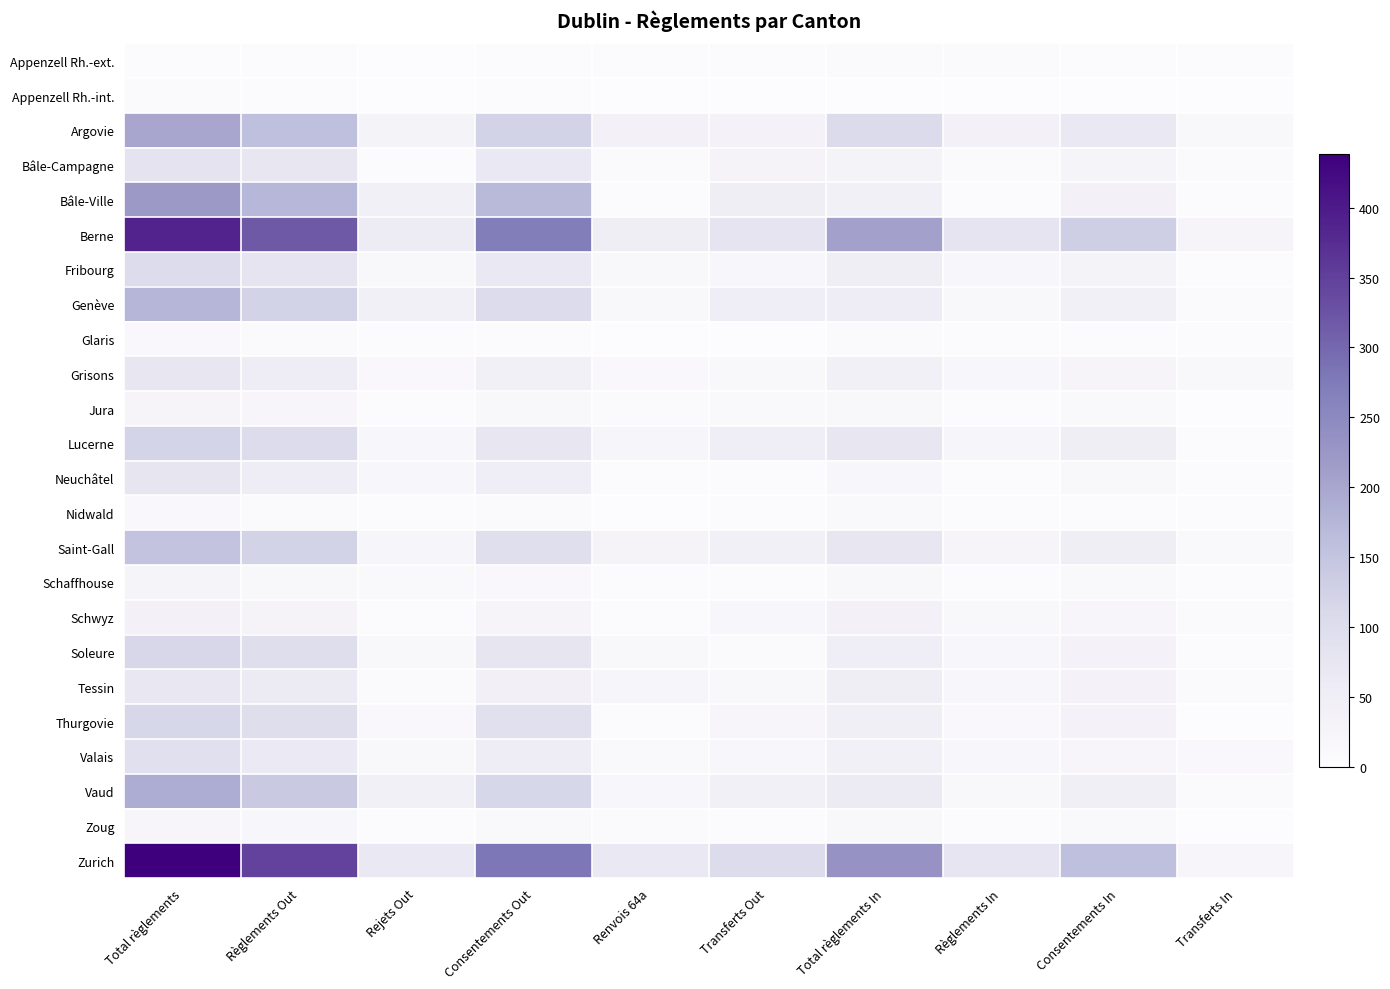

Reading right to left, what are all the values shown in this chart?

Appenzell Rh.-ext.: Transferts In=2	Consentements In=2	Règlements In=6	Total règlements In=8	Transferts Out=2	Renvois 64a=2	Consentements Out=2	Rejets Out=0	Règlements Out=3	Total règlements=4
Appenzell Rh.-int.: Transferts In=0	Consentements In=0	Règlements In=1	Total règlements In=1	Transferts Out=0	Renvois 64a=0	Consentements Out=4	Rejets Out=0	Règlements Out=4	Total règlements=6
Argovie: Transferts In=16	Consentements In=67	Règlements In=38	Total règlements In=105	Transferts Out=34	Renvois 64a=38	Consentements Out=122	Rejets Out=32	Règlements Out=159	Total règlements=199
Bâle-Campagne: Transferts In=7	Consentements In=26	Règlements In=6	Total règlements In=32	Transferts Out=29	Renvois 64a=7	Consentements Out=68	Rejets Out=5	Règlements Out=75	Total règlements=82
Bâle-Ville: Transferts In=2	Consentements In=39	Règlements In=5	Total règlements In=44	Transferts Out=50	Renvois 64a=3	Consentements Out=169	Rejets Out=43	Règlements Out=172	Total règlements=219
Berne: Transferts In=24	Consentements In=131	Règlements In=79	Total règlements In=210	Transferts Out=80	Renvois 64a=49	Consentements Out=271	Rejets Out=59	Règlements Out=318	Total règlements=387
Fribourg: Transferts In=4	Consentements In=32	Règlements In=18	Total règlements In=50	Transferts Out=18	Renvois 64a=14	Consentements Out=66	Rejets Out=16	Règlements Out=80	Total règlements=102
Genève: Transferts In=6	Consentements In=40	Règlements In=16	Total règlements In=56	Transferts Out=53	Renvois 64a=17	Consentements Out=102	Rejets Out=43	Règlements Out=123	Total règlements=175
Glaris: Transferts In=2	Consentements In=3	Règlements In=5	Total règlements In=8	Transferts Out=1	Renvois 64a=1	Consentements Out=5	Rejets Out=5	Règlements Out=6	Total règlements=12
Grisons: Transferts In=14	Consentements In=25	Règlements In=18	Total règlements In=44	Transferts Out=17	Renvois 64a=12	Consentements Out=40	Rejets Out=13	Règlements Out=56	Total règlements=72
Jura: Transferts In=0	Consentements In=11	Règlements In=4	Total règlements In=15	Transferts Out=11	Renvois 64a=6	Consentements Out=16	Rejets Out=3	Règlements Out=22	Total règlements=25
Lucerne: Transferts In=3	Consentements In=49	Règlements In=23	Total règlements In=73	Transferts Out=54	Renvois 64a=23	Consentements Out=74	Rejets Out=18	Règlements Out=101	Total règlements=121
Neuchâtel: Transferts In=3	Consentements In=15	Règlements In=3	Total règlements In=19	Transferts Out=4	Renvois 64a=5	Consentements Out=54	Rejets Out=18	Règlements Out=58	Total règlements=77
Nidwald: Transferts In=2	Consentements In=5	Règlements In=5	Total règlements In=10	Transferts Out=3	Renvois 64a=0	Consentements Out=6	Rejets Out=4	Règlements Out=7	Total règlements=12
Saint-Gall: Transferts In=11	Consentements In=49	Règlements In=24	Total règlements In=73	Transferts Out=40	Renvois 64a=29	Consentements Out=95	Rejets Out=23	Règlements Out=123	Total règlements=152
Schaffhouse: Transferts In=2	Consentements In=11	Règlements In=5	Total règlements In=16	Transferts Out=4	Renvois 64a=3	Consentements Out=12	Rejets Out=11	Règlements Out=15	Total règlements=27
Schwyz: Transferts In=7	Consentements In=22	Règlements In=15	Total règlements In=37	Transferts Out=20	Renvois 64a=4	Consentements Out=25	Rejets Out=5	Règlements Out=28	Total règlements=39
Soleure: Transferts In=3	Consentements In=34	Règlements In=18	Total règlements In=52	Transferts Out=8	Renvois 64a=17	Consentements Out=77	Rejets Out=15	Règlements Out=97	Total règlements=113
Tessin: Transferts In=8	Consentements In=33	Règlements In=18	Total règlements In=51	Transferts Out=16	Renvois 64a=23	Consentements Out=42	Rejets Out=8	Règlements Out=60	Total règlements=70
Thurgovie: Transferts In=0	Consentements In=34	Règlements In=13	Total règlements In=47	Transferts Out=22	Renvois 64a=3	Consentements Out=92	Rejets Out=13	Règlements Out=98	Total règlements=116
Valais: Transferts In=13	Consentements In=22	Règlements In=18	Total règlements In=40	Transferts Out=19	Renvois 64a=9	Consentements Out=58	Rejets Out=15	Règlements Out=64	Total règlements=92
Vaud: Transferts In=8	Consentements In=46	Règlements In=15	Total règlements In=61	Transferts Out=43	Renvois 64a=20	Consentements Out=116	Rejets Out=44	Règlements Out=139	Total règlements=191
Zoug: Transferts In=1	Consentements In=10	Règlements In=4	Total règlements In=14	Transferts Out=4	Renvois 64a=6	Consentements Out=11	Rejets Out=4	Règlements Out=18	Total règlements=22
Zurich: Transferts In=22	Consentements In=158	Règlements In=76	Total règlements In=234	Transferts Out=103	Renvois 64a=66	Consentements Out=279	Rejets Out=68	Règlements Out=346	Total règlements=438